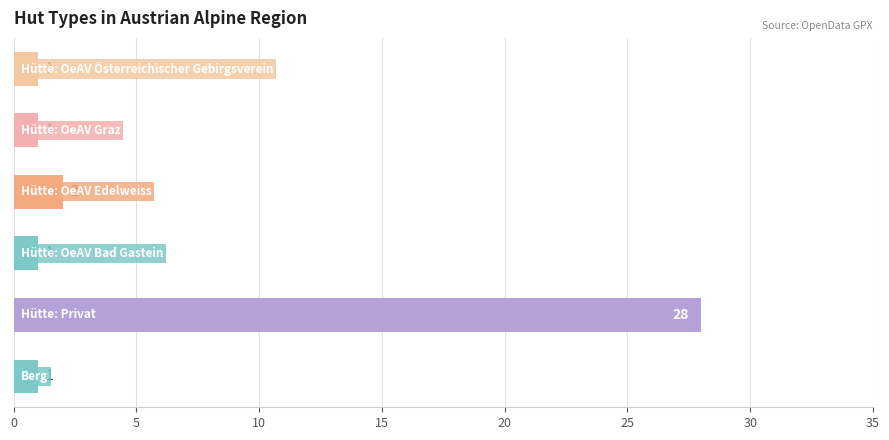

What is the greatest value displayed?

28